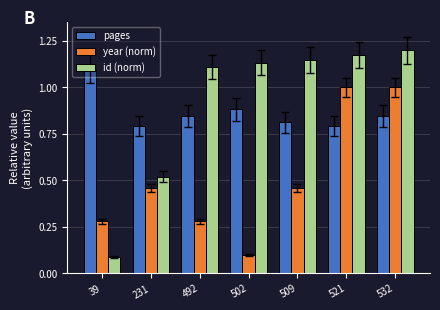

Is it true that id (norm) equals 0.8 at 509?

False